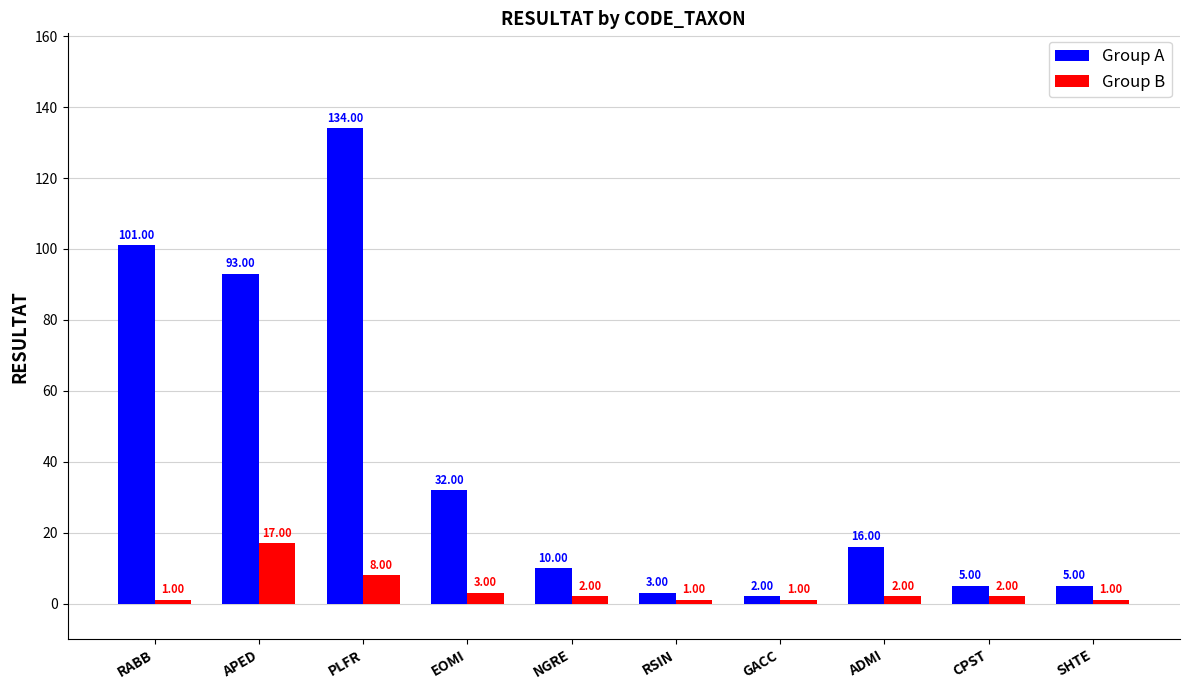

Which series changed the most between APED and SHTE?

Group A